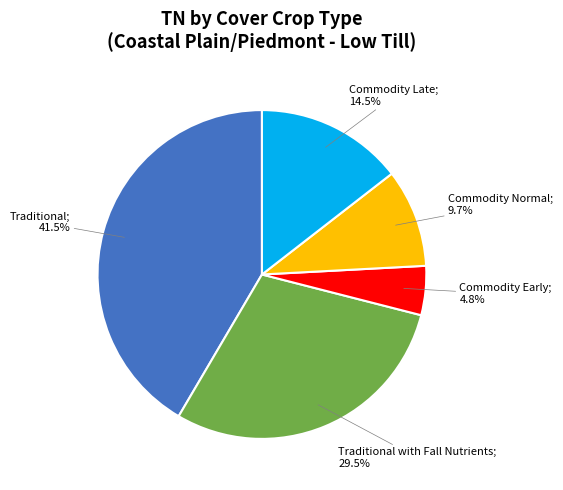

Is there a majority slice in this chart?

No